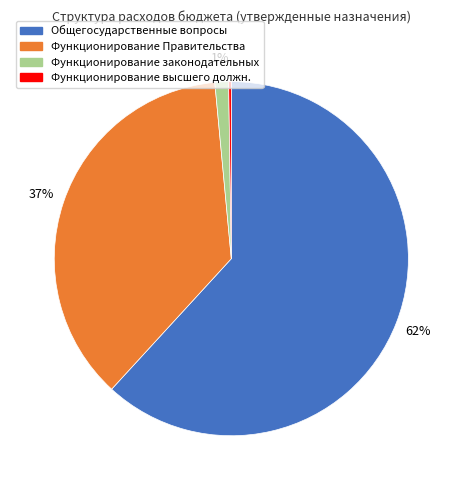

Is there a majority slice in this chart?

Yes